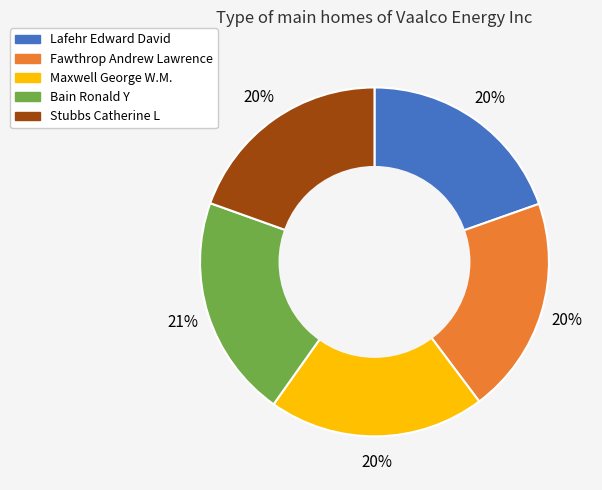

To the nearest percent, what is the average slice percentage?

20%